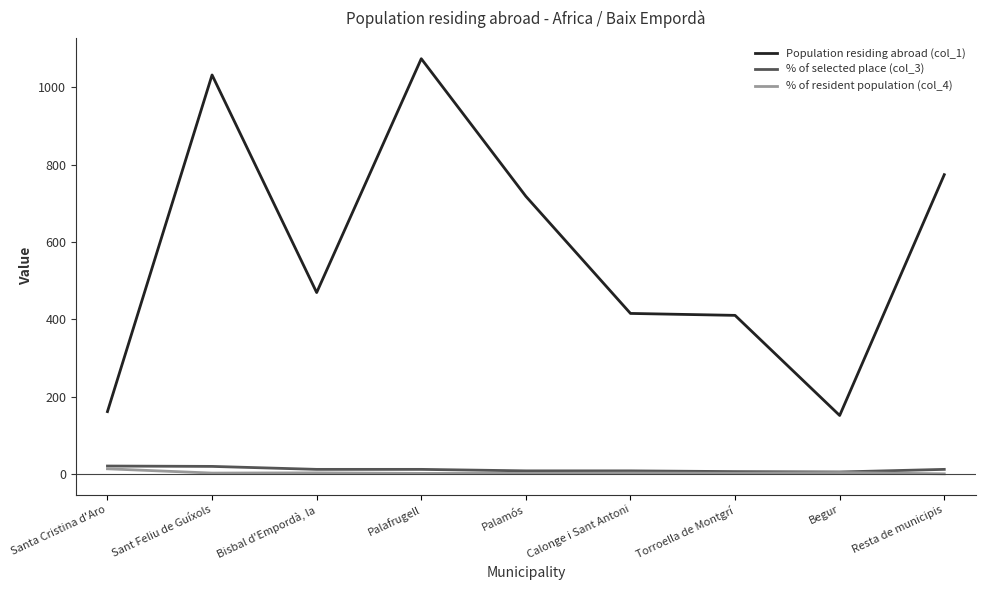

Is it true that Population residing abroad (col_1) equals 1032.0 at Sant Feliu de Guíxols?

True